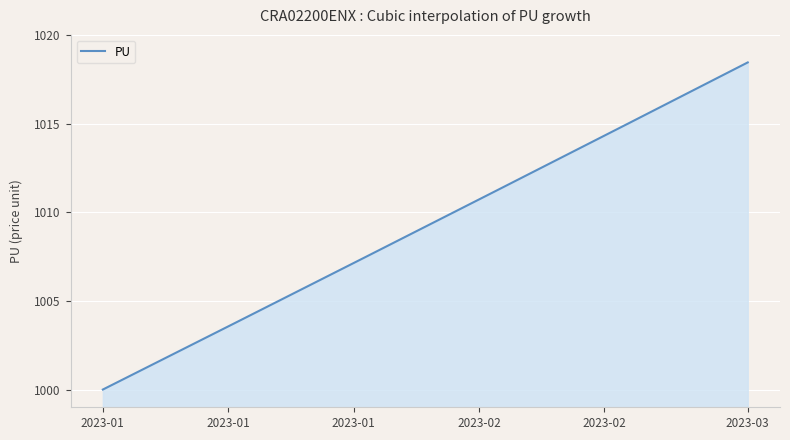

What is the greatest value displayed?

1018.4